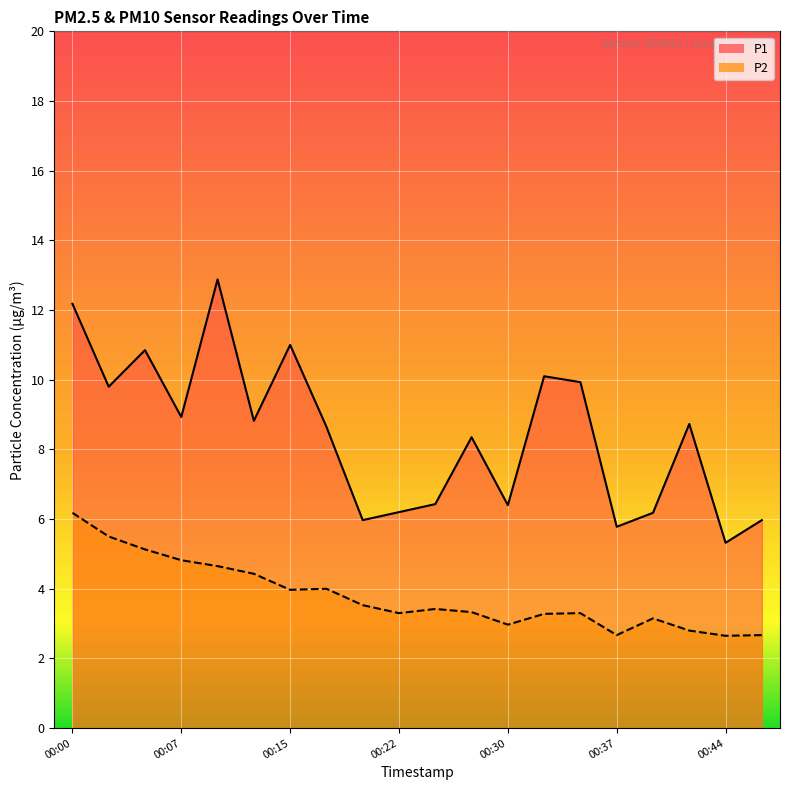

True or false: P1 has more than 1 interior local peaks.

True